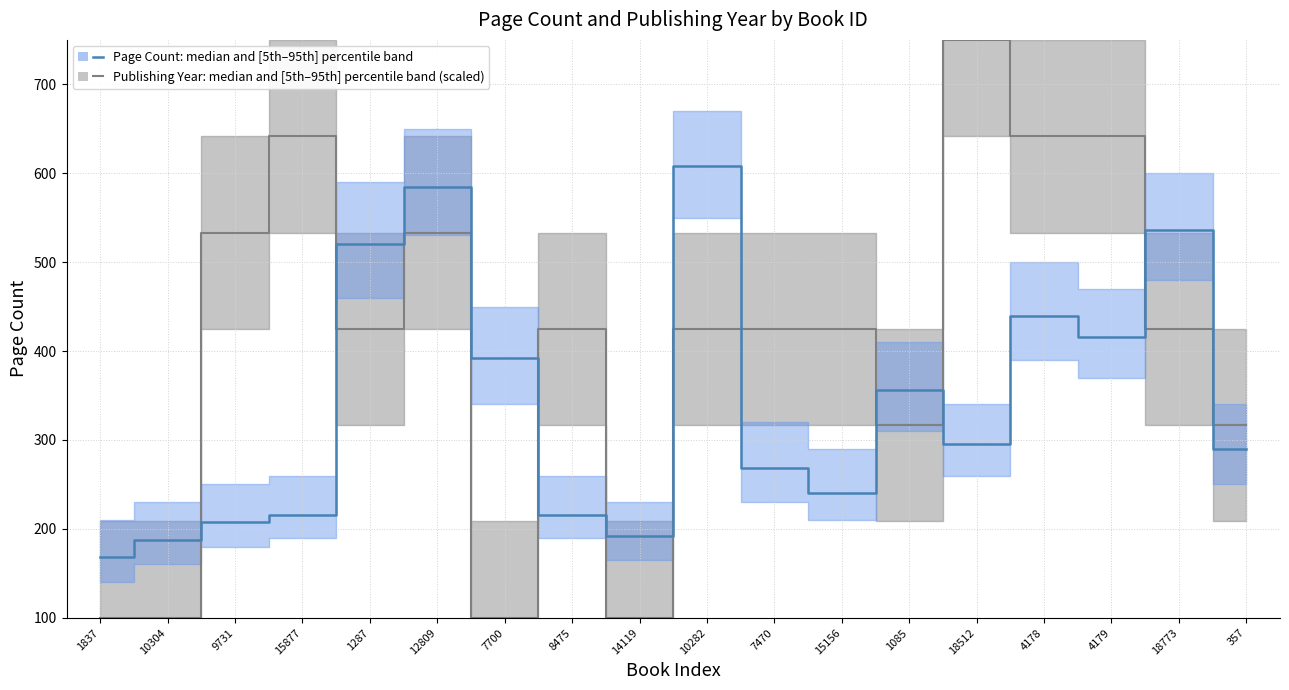

Which series has the largest total across all categories?

Publishing Year median